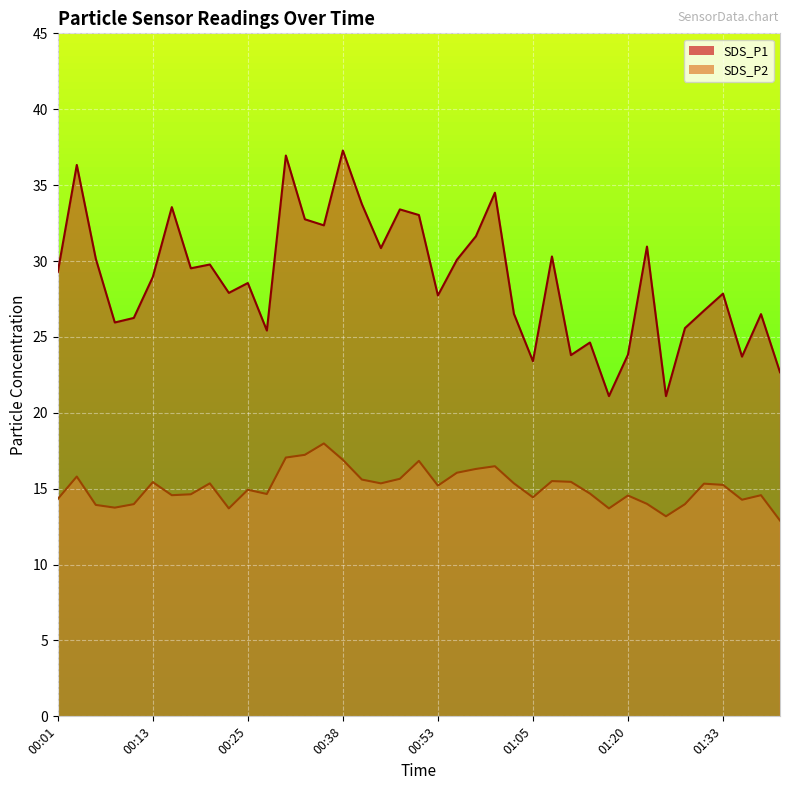

What is the spread (max minus min) of values at 00:30?

19.9